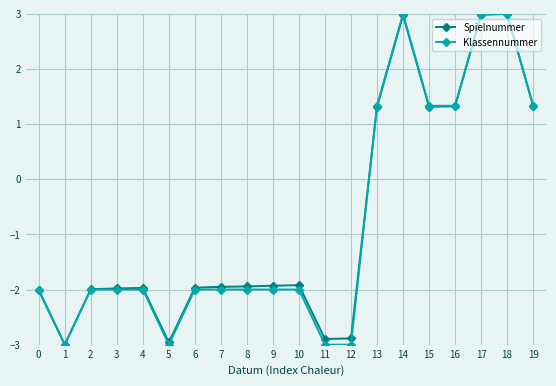

At how many categories does at least one series exceed 0?

7